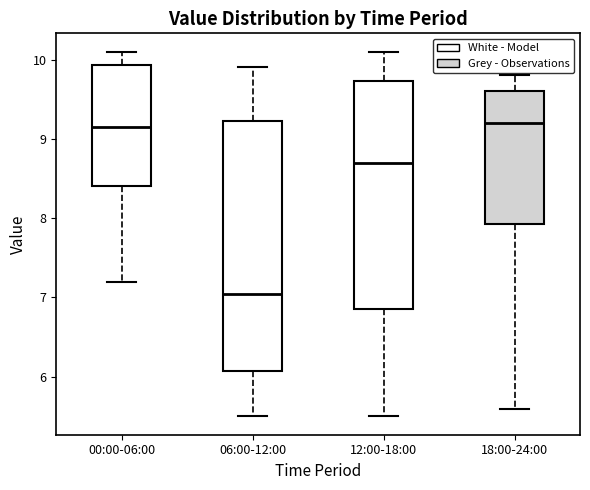

Reading left to right, read every box against the y-axis: the position of its median line, the range the box covers, and the ends of its whiskers. The values are not printed on the chart, so give them approximately, as read against the axis.

00:00-06:00: median 9.2, box 8.4 to 9.9, whiskers 7.2 to 10.1
06:00-12:00: median 7.1, box 6.1 to 9.2, whiskers 5.5 to 9.9
12:00-18:00: median 8.7, box 6.9 to 9.7, whiskers 5.5 to 10.1
18:00-24:00: median 9.2, box 7.9 to 9.6, whiskers 5.6 to 9.8